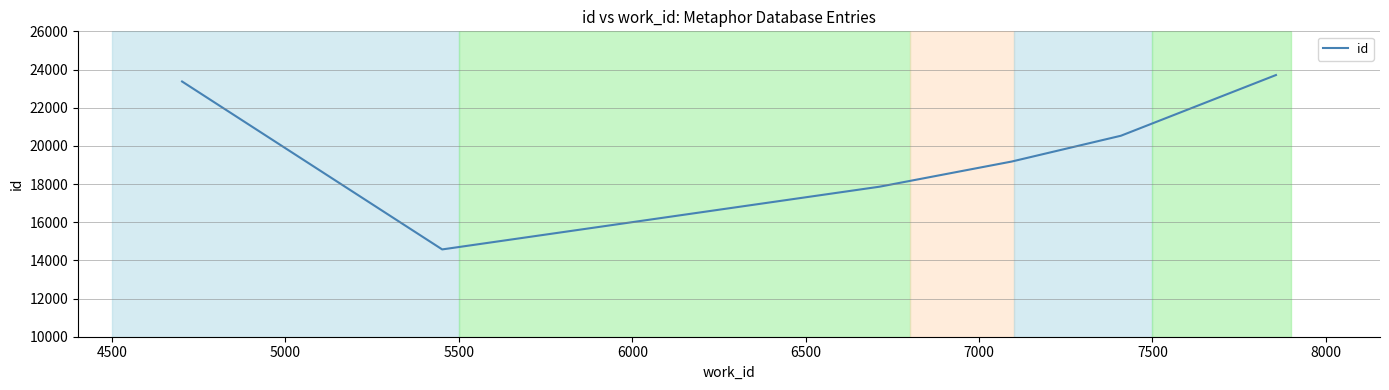

How many interior local valleys (lower than both neighbors) does the data have?

1